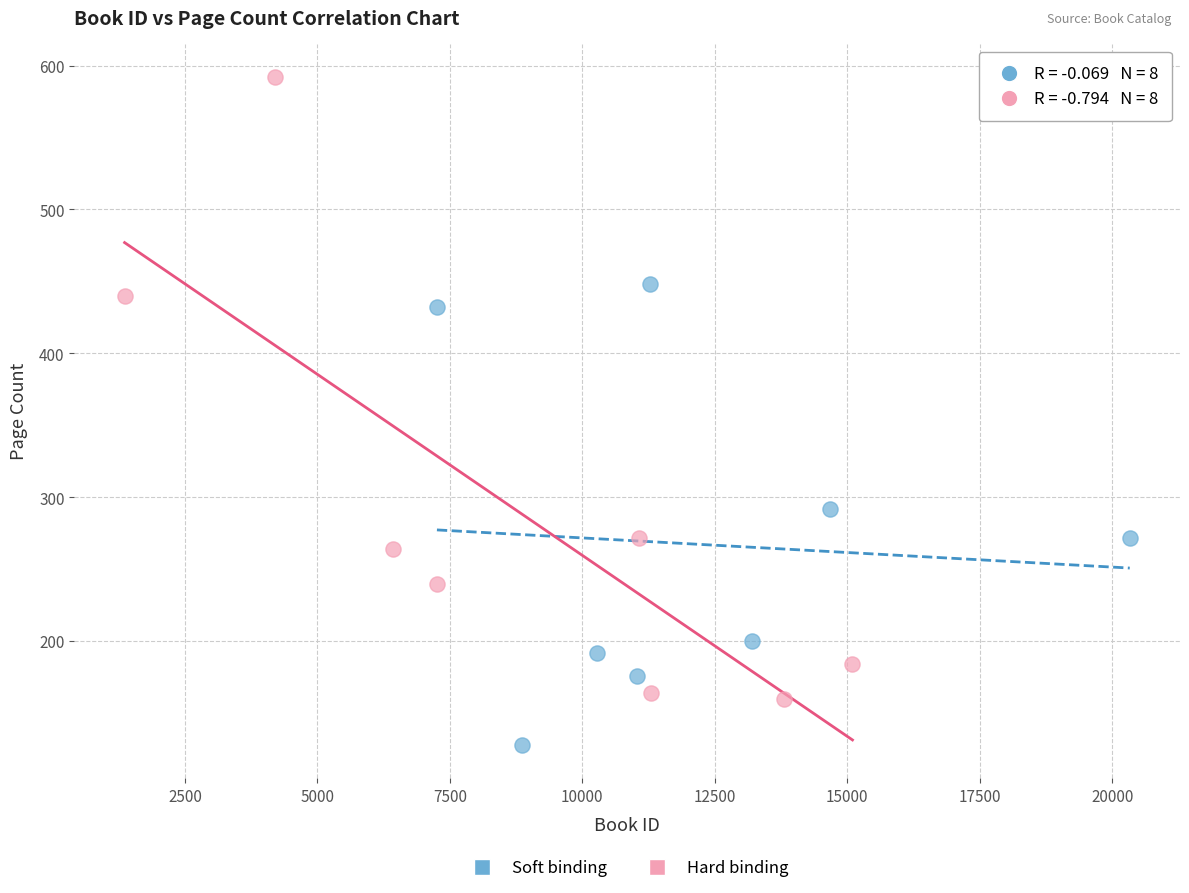

Which series reaches the maximum Y coordinate?

Hard binding